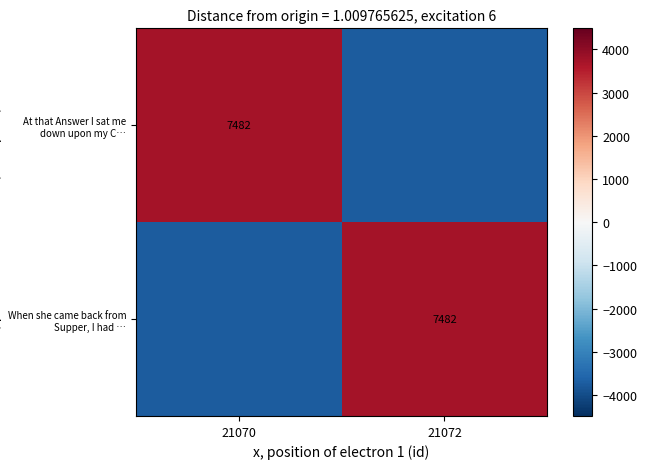

True or false: At that Answer I sat me down upon my C… has a value of 7482 at 21070.

True